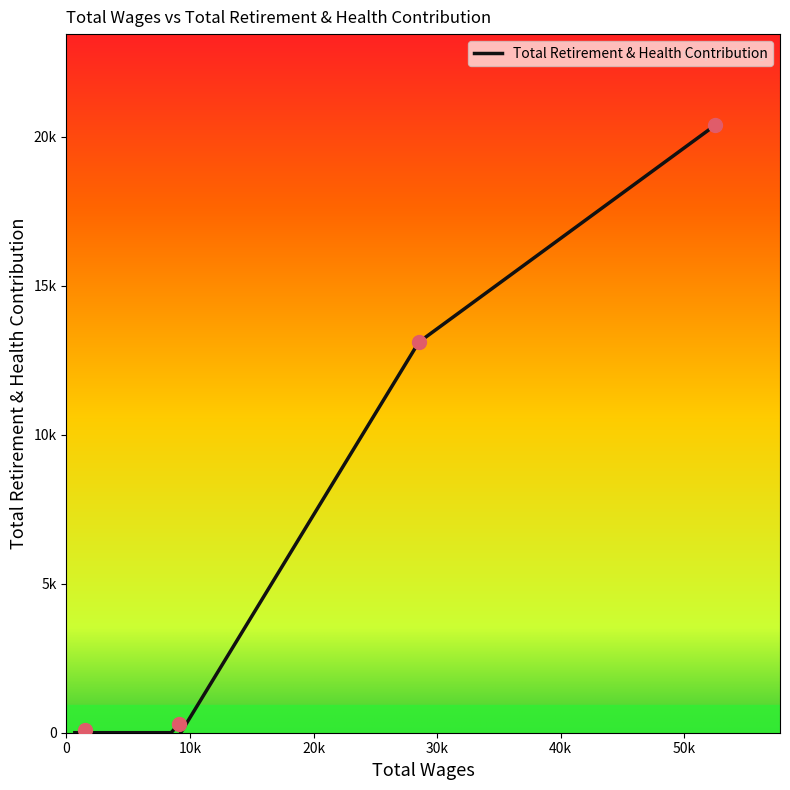

What is the sum of all values?

33858